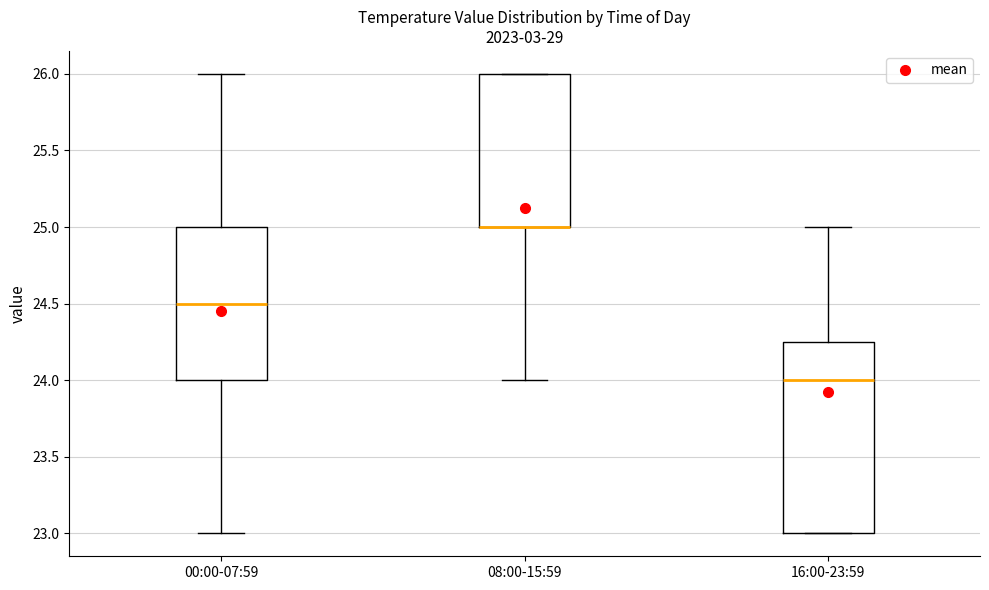

Comparing the boxes themselves (not the whiskers), which one is the tallest?

16:00-23:59